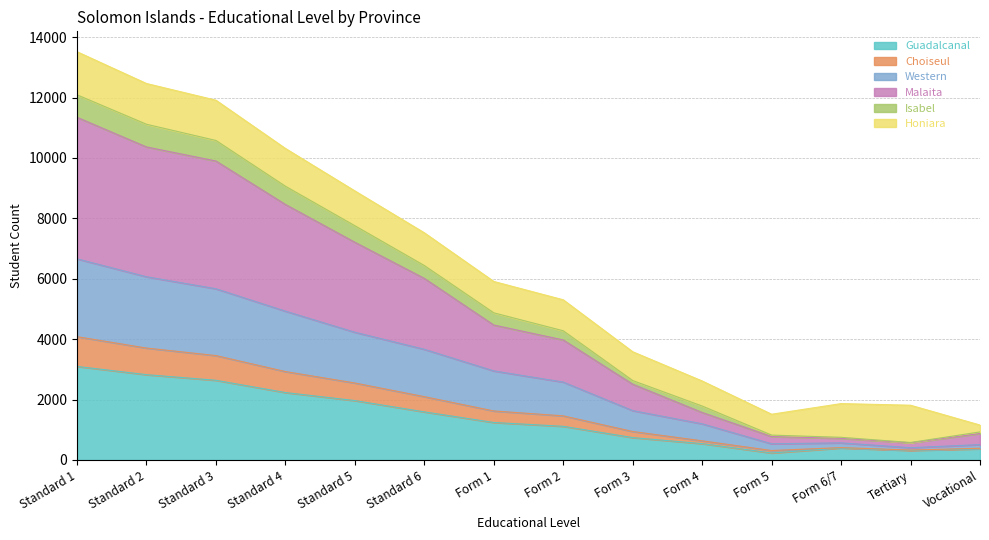

Is the value of Choiseul at Tertiary greater than the value of Isabel at Standard 3?

No